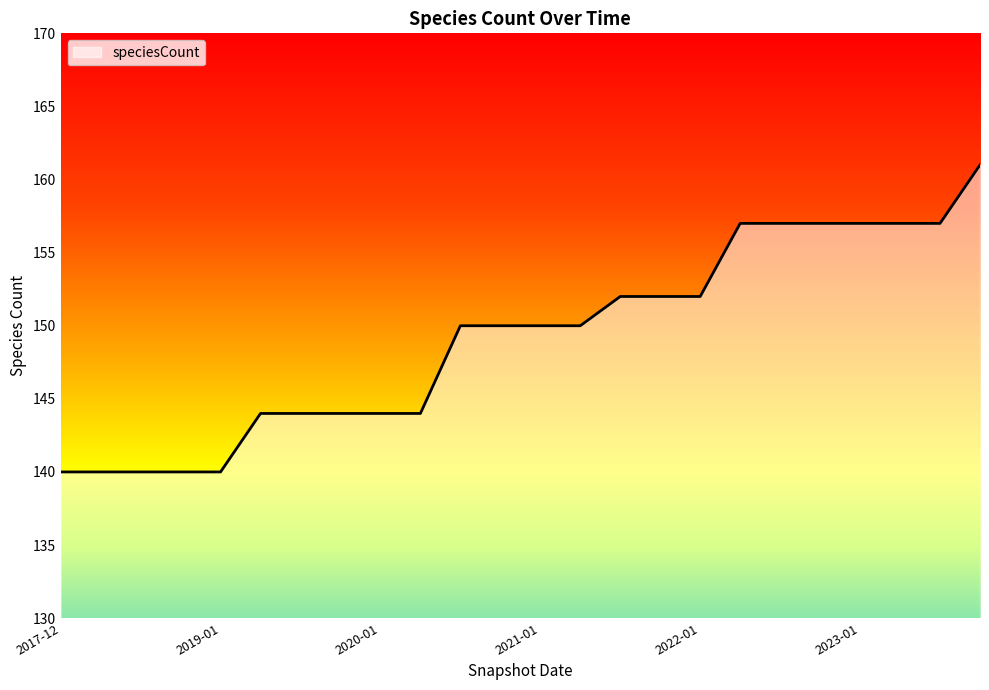

What is the smallest value displayed?

140